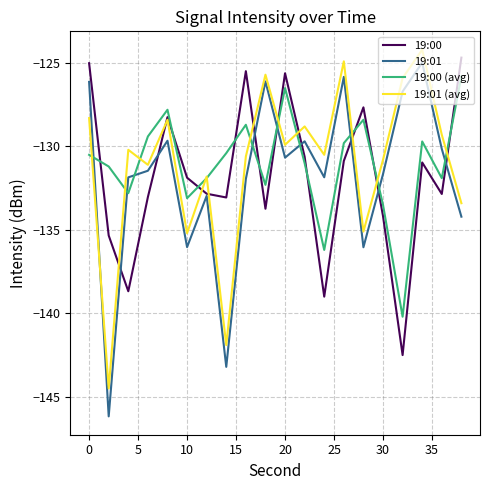

Which series has the widest spread of values?

19:01